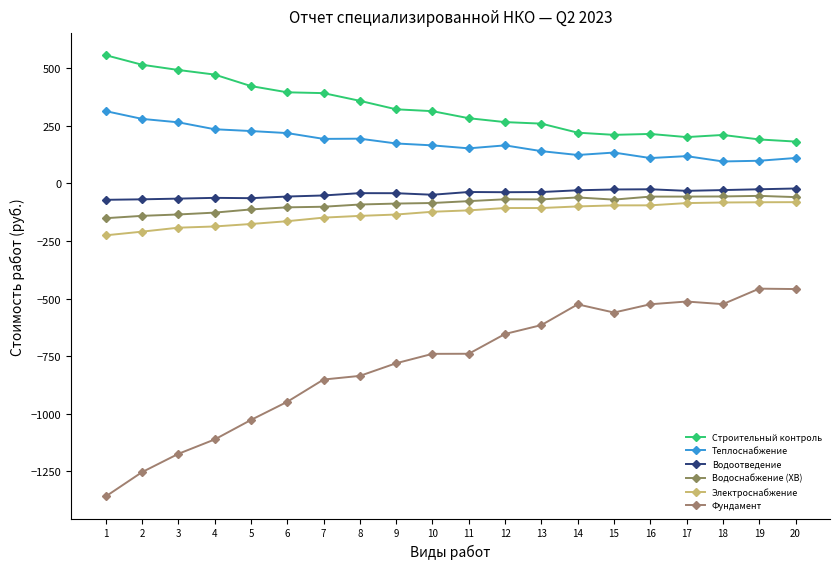

The Строительный контроль series shows 313.0 at 10. True or false?

True